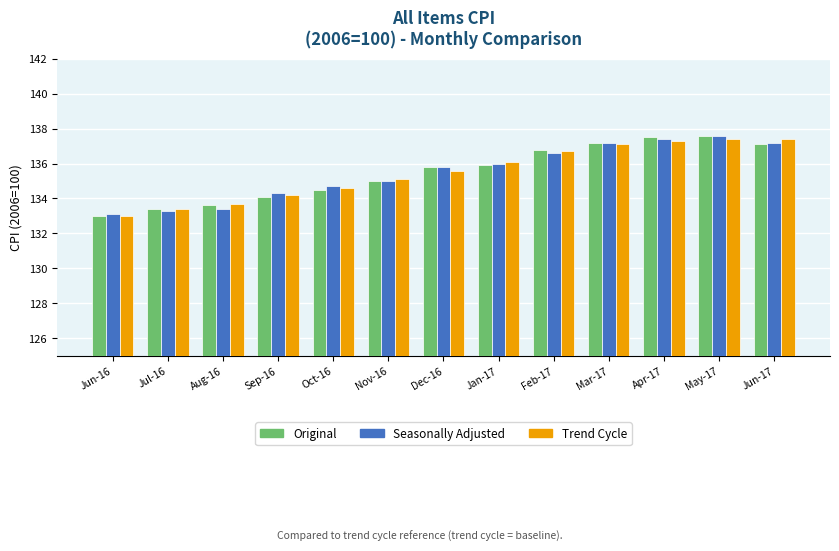

Reading left to right, extract all data points from this chart.

Original: 133.0	133.4	133.6	134.1	134.5	135.0	135.8	135.9	136.8	137.2	137.5	137.6	137.1
Seasonally Adjusted: 133.1	133.3	133.4	134.3	134.7	135.0	135.8	136.0	136.6	137.2	137.4	137.6	137.2
Trend Cycle: 133.0	133.4	133.7	134.2	134.6	135.1	135.6	136.1	136.7	137.1	137.3	137.4	137.4